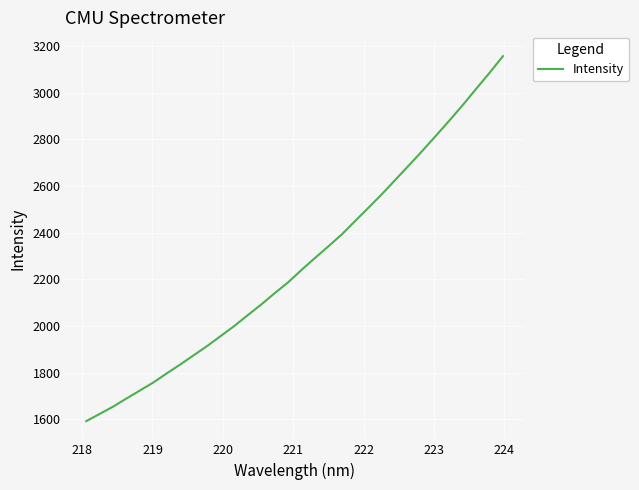

What is the greatest value displayed?

3157.1